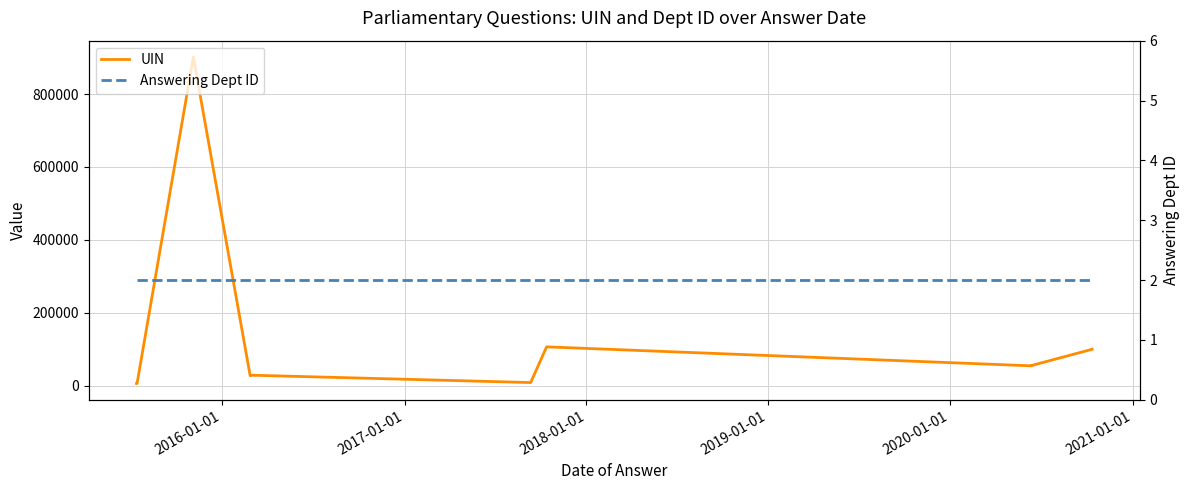

True or false: UIN and Answering Dept ID intersect in this chart.

False